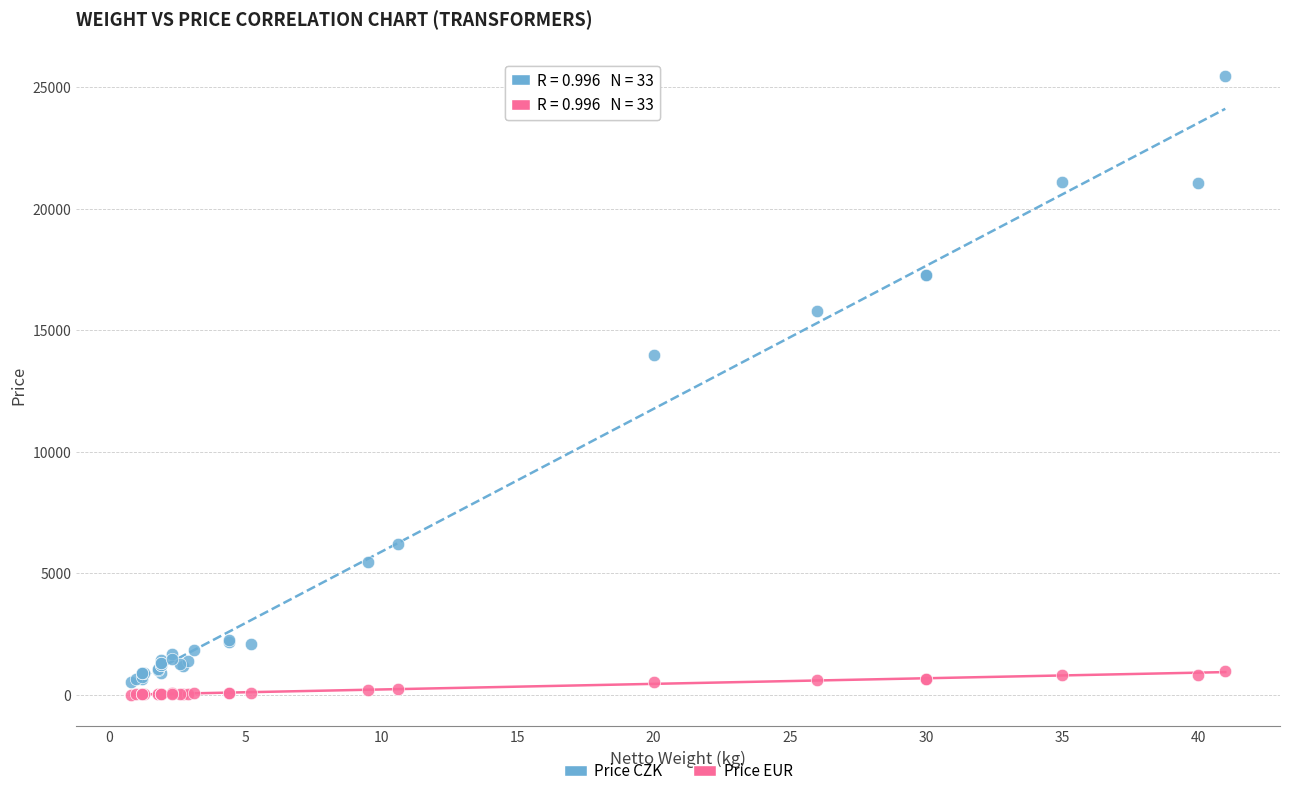

Which series reaches the minimum Y coordinate?

Price EUR